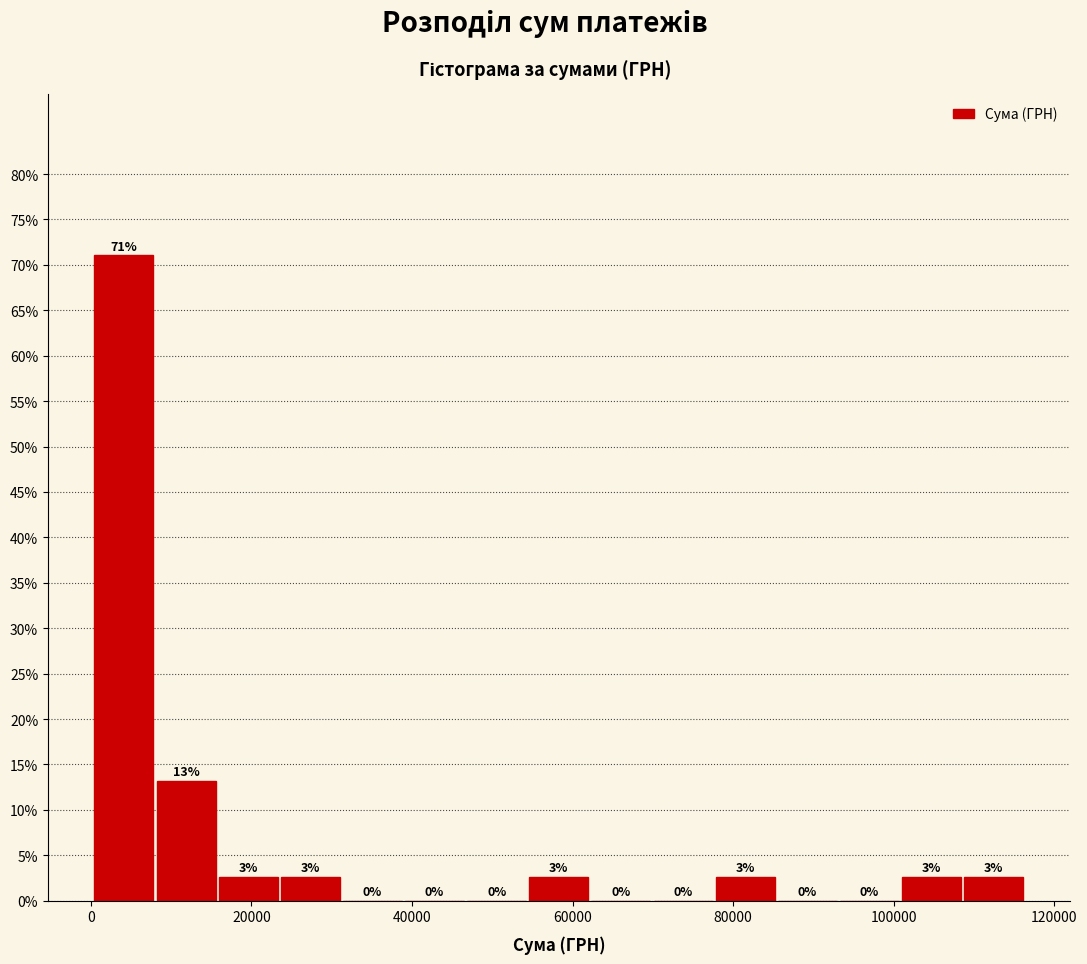

Read against the x-axis, roughly where is the centre of the tallest bar?

4000